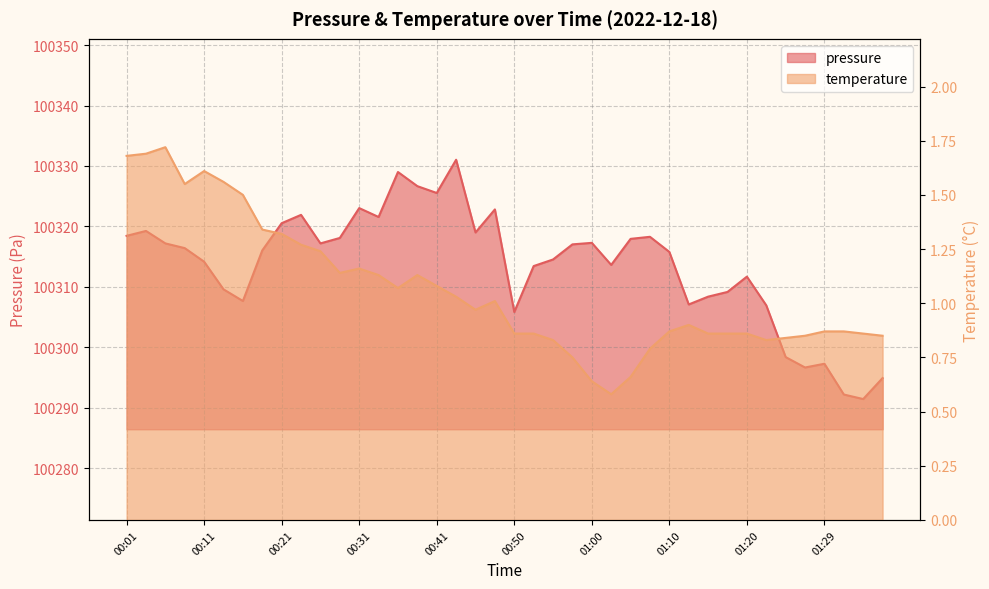

Rank the series by their maximum value, from highest to lowest.

pressure, temperature